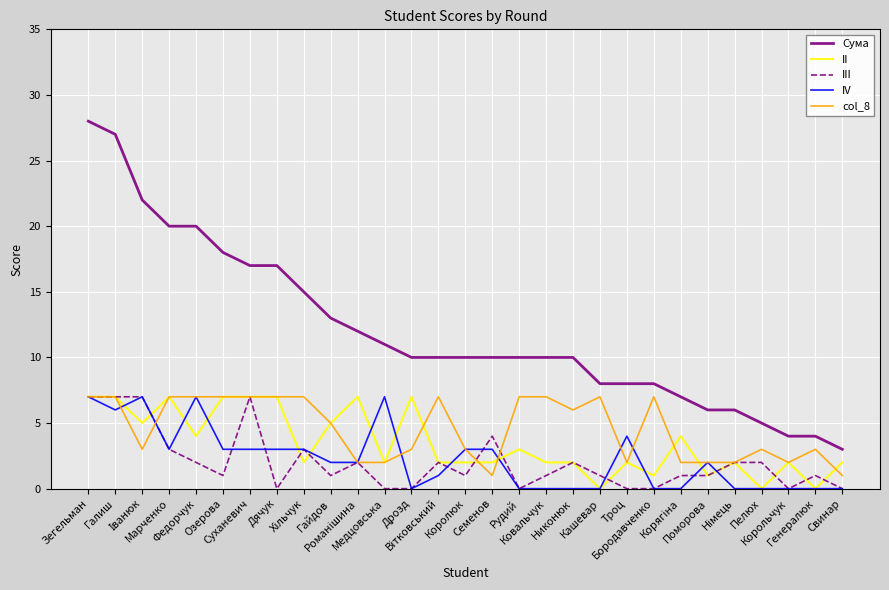

Which series has the widest spread of values?

Сума